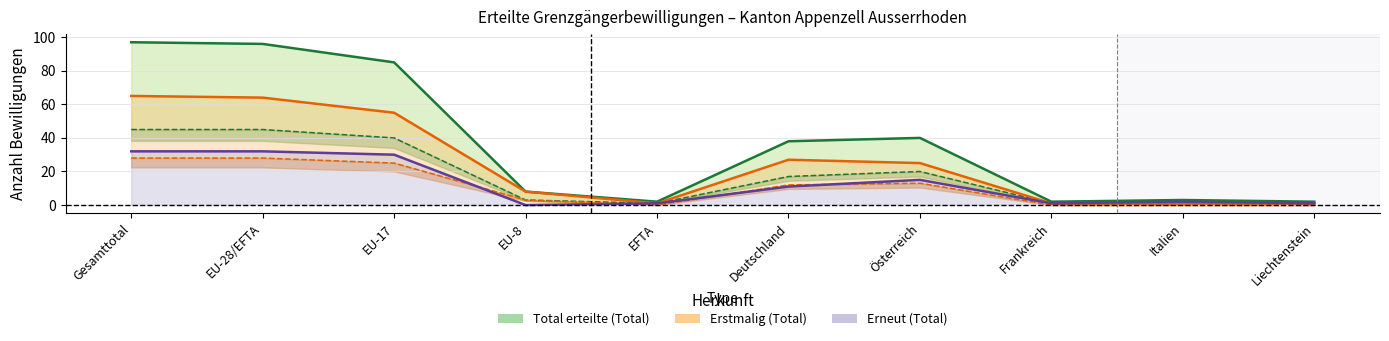

What is the label of the 6th point from the right?

EFTA